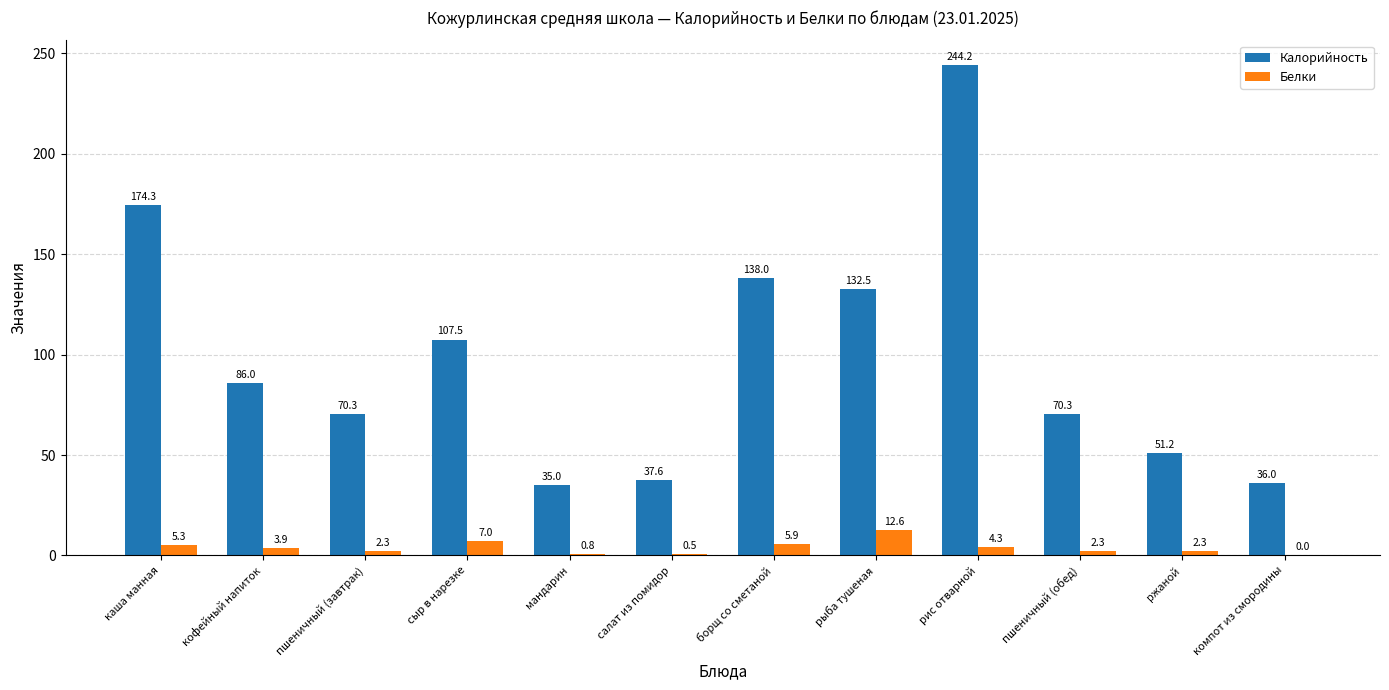

At which category is the sum across all series the highest?

рис отварной